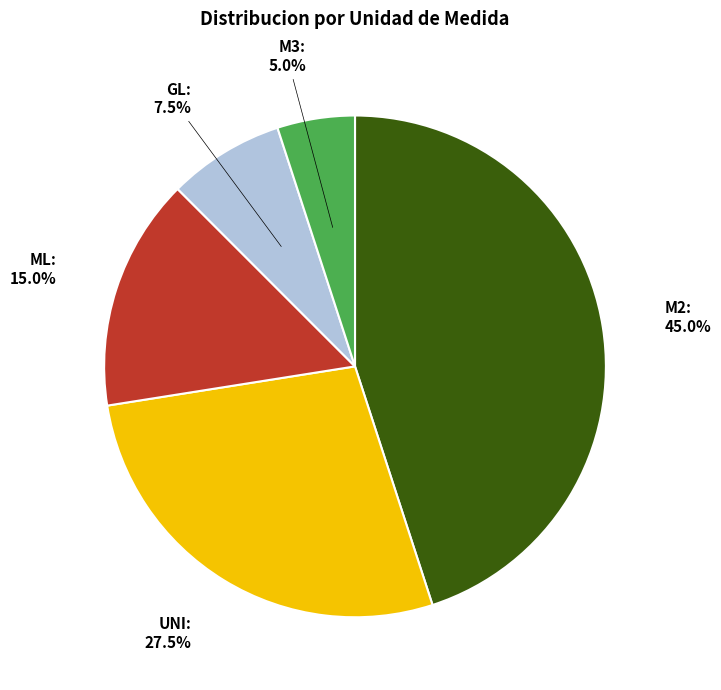

Is there a majority slice in this chart?

No